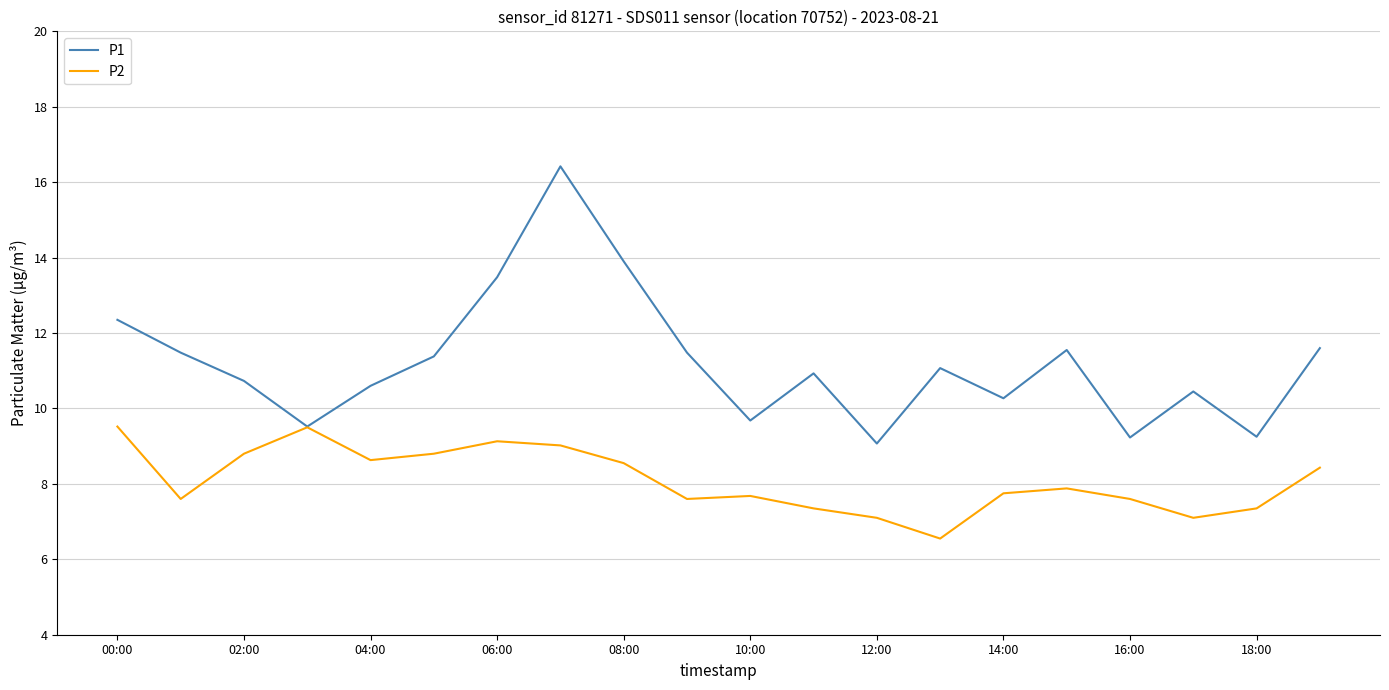

Which series has the largest range (max minus min)?

P1